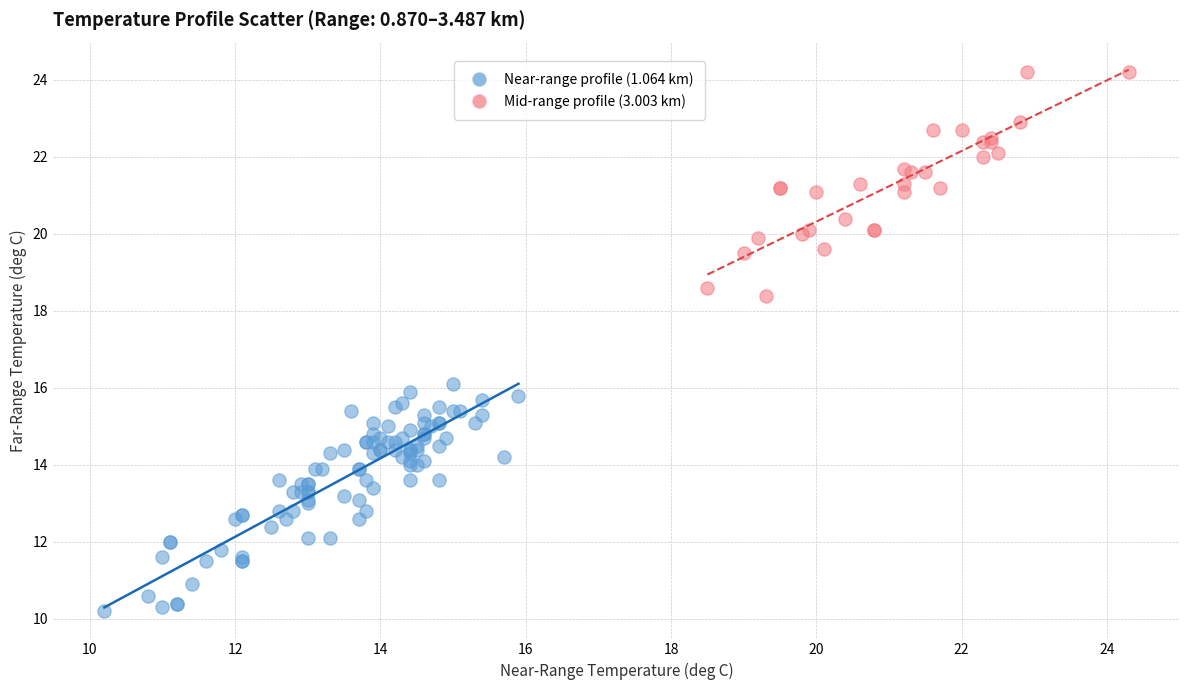

Which series contains the highest Y value?

Mid-range profile (3.003 km)